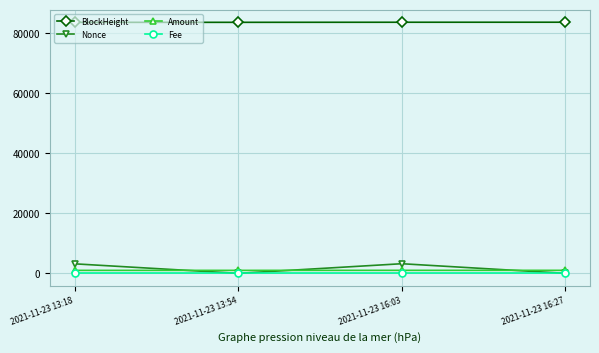

What is the label of the 3rd point from the right?

2021-11-23 13:54